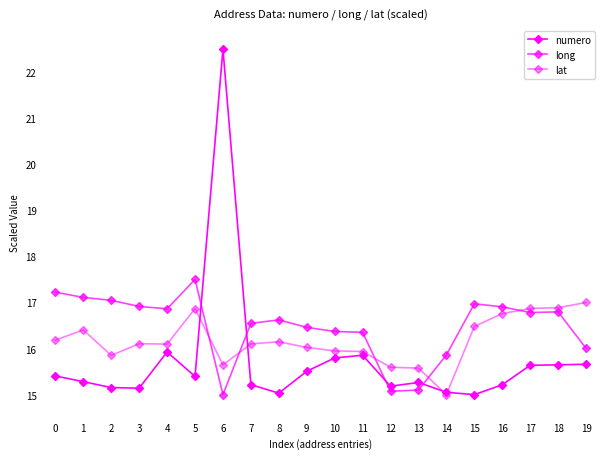

At 16, list the series in order from largest to smallest.

long, lat, numero